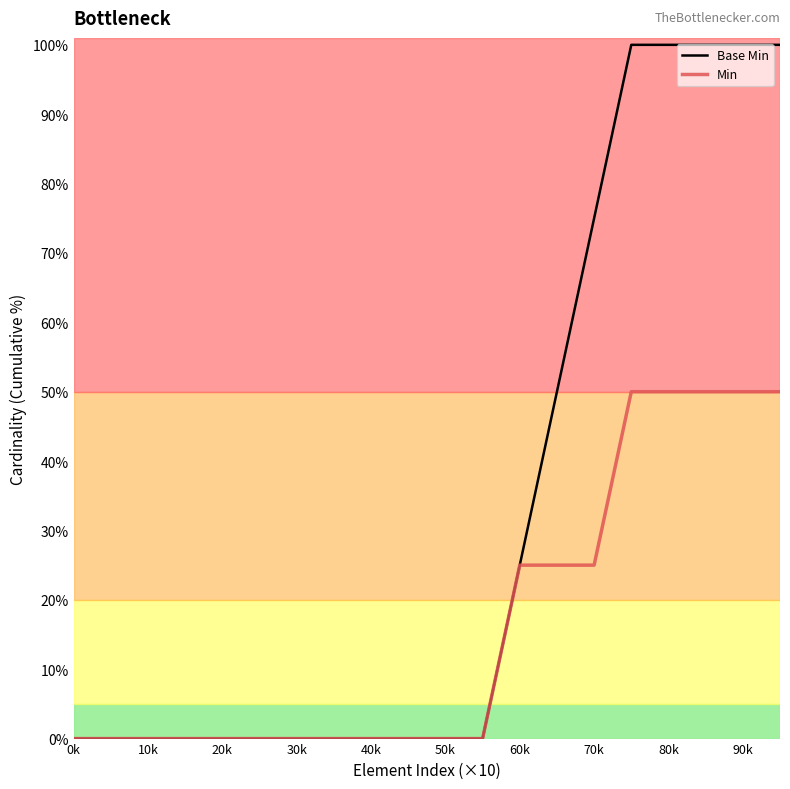

Rank the series by their maximum value, from lowest to highest.

Min, Base Min